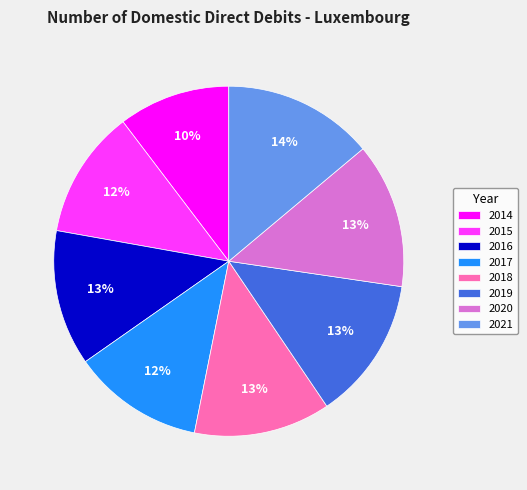

Approximately how many times larger is the value at 2019 compared to 2017?

1.1